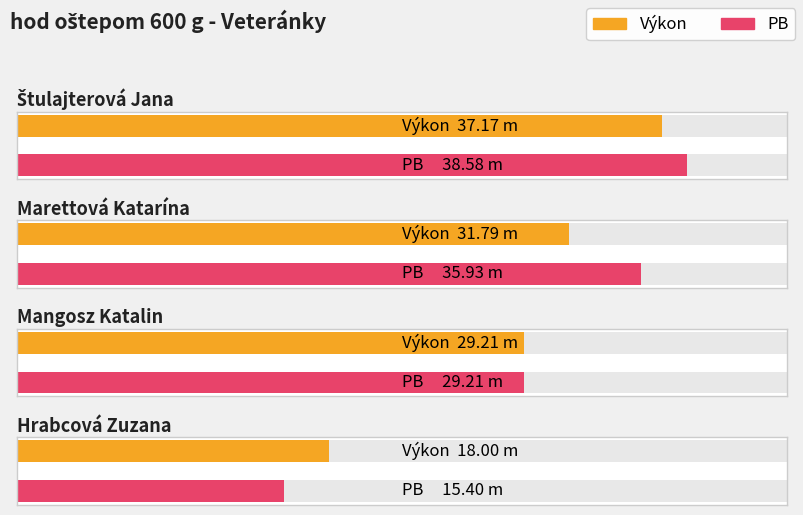

What are all the series names shown in the legend?

Výkon, PB